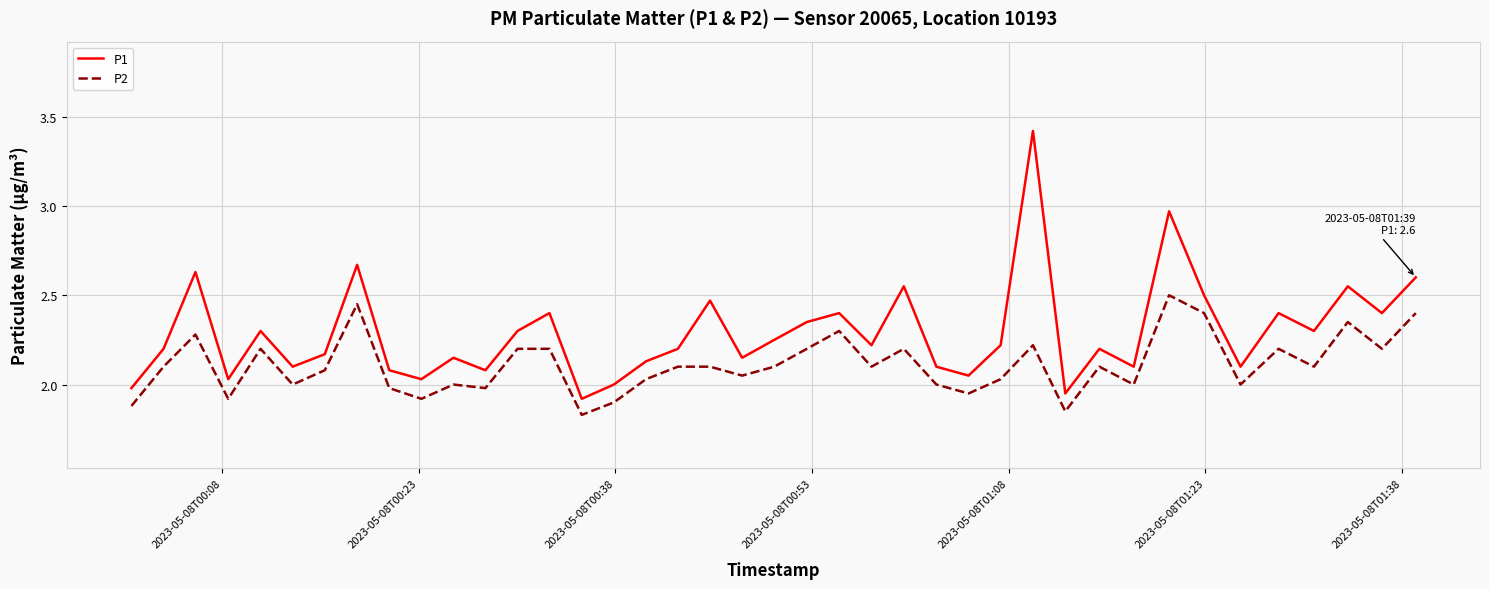

True or false: P1 and P2 cross at least once.

False